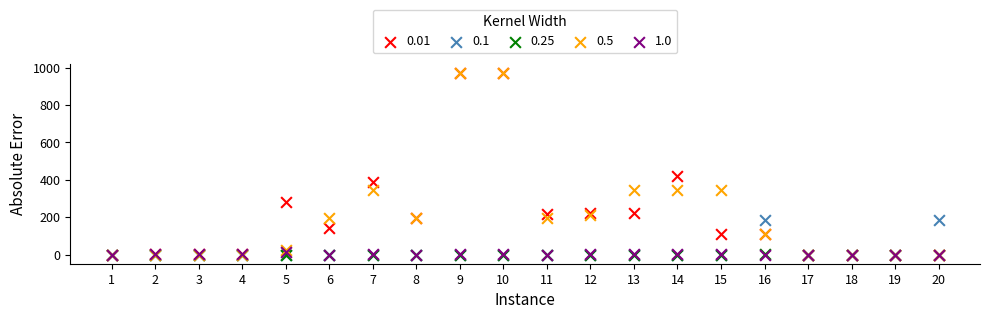

What are all the series names shown in the legend?

0.01, 0.1, 0.25, 0.5, 1.0